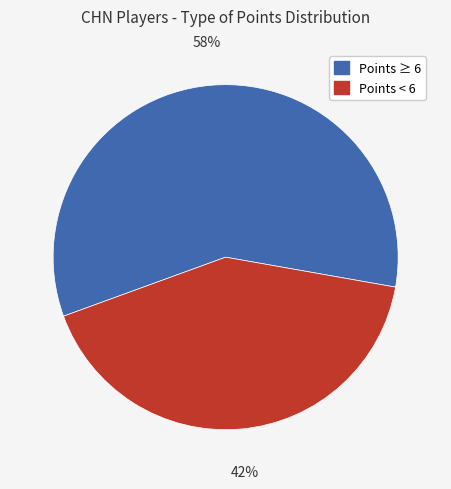

To the nearest percent, what is the average slice percentage?

50%